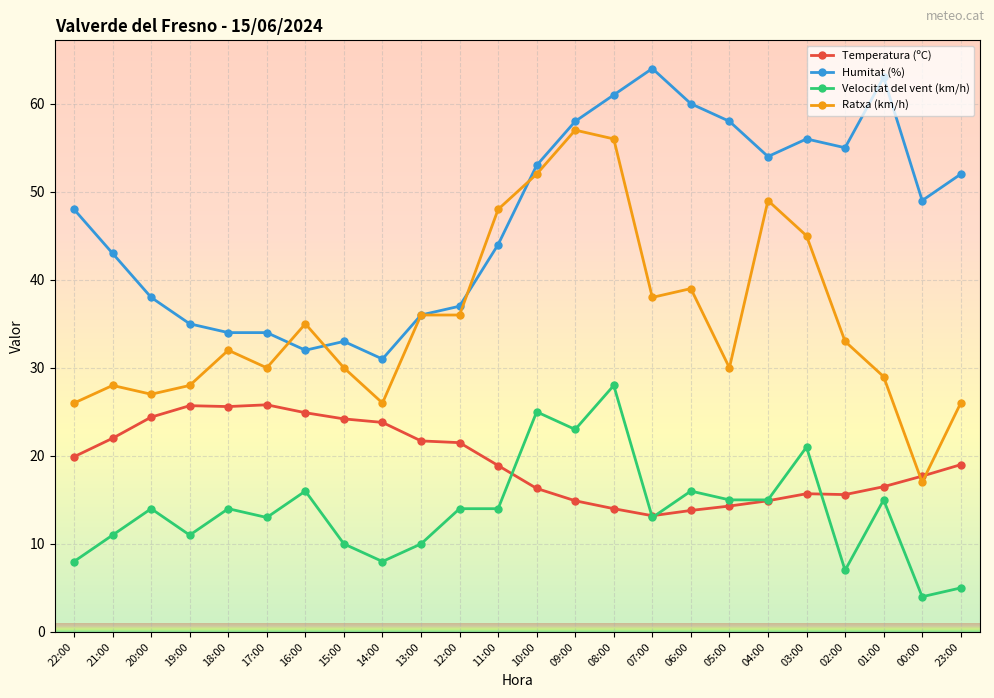

Which label corresponds to the smallest value in the chart?

00:00